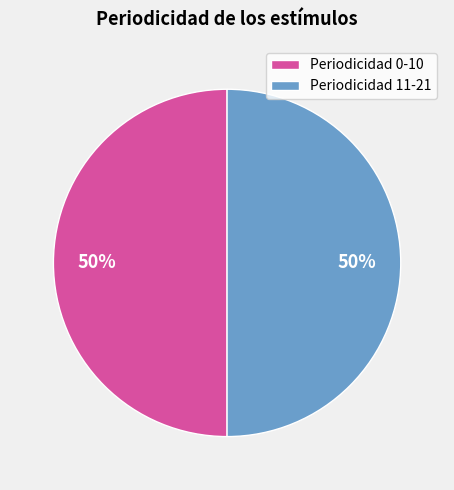

What percentage is the Periodicidad 0-10 slice, to the nearest percent?

50%